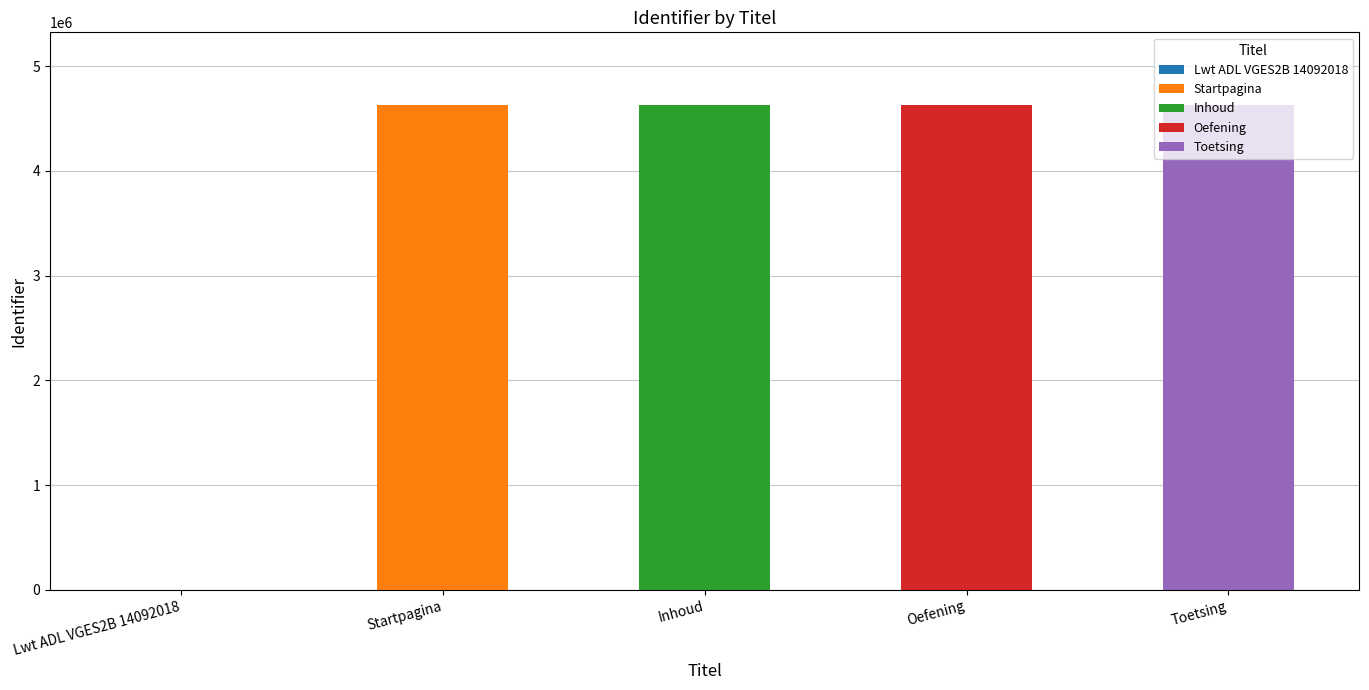

Reading right to left, transcribe all the data shown in this chart.

Toetsing=4627512	Oefening=4627510	Inhoud=4627508	Startpagina=4627505	Lwt ADL VGES2B 14092018=0